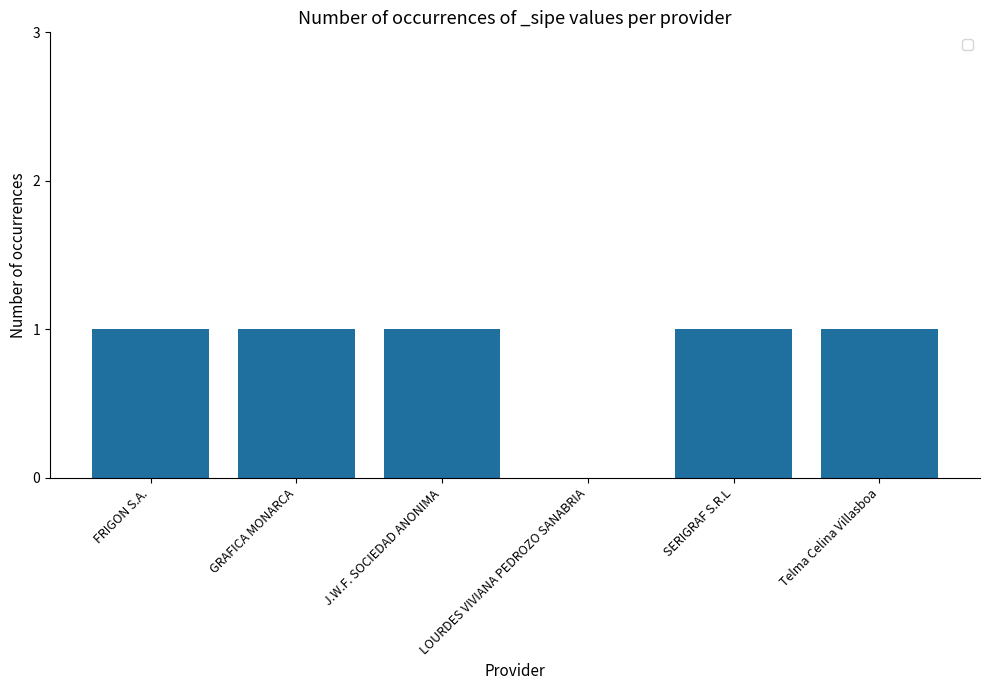

What is the sum of all values?

5